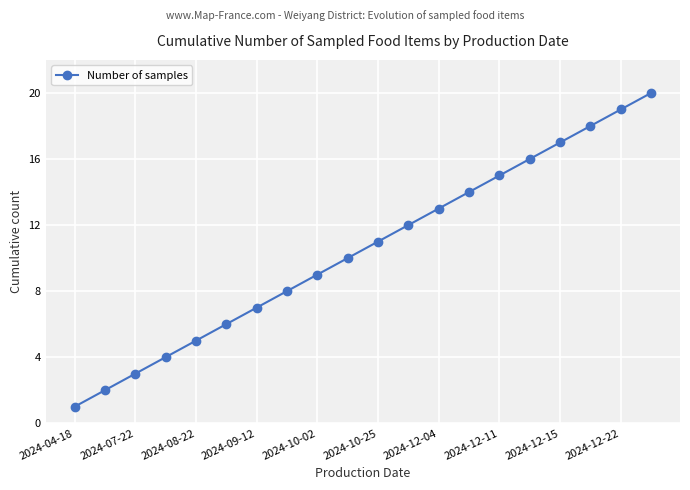

What is the greatest value displayed?

20